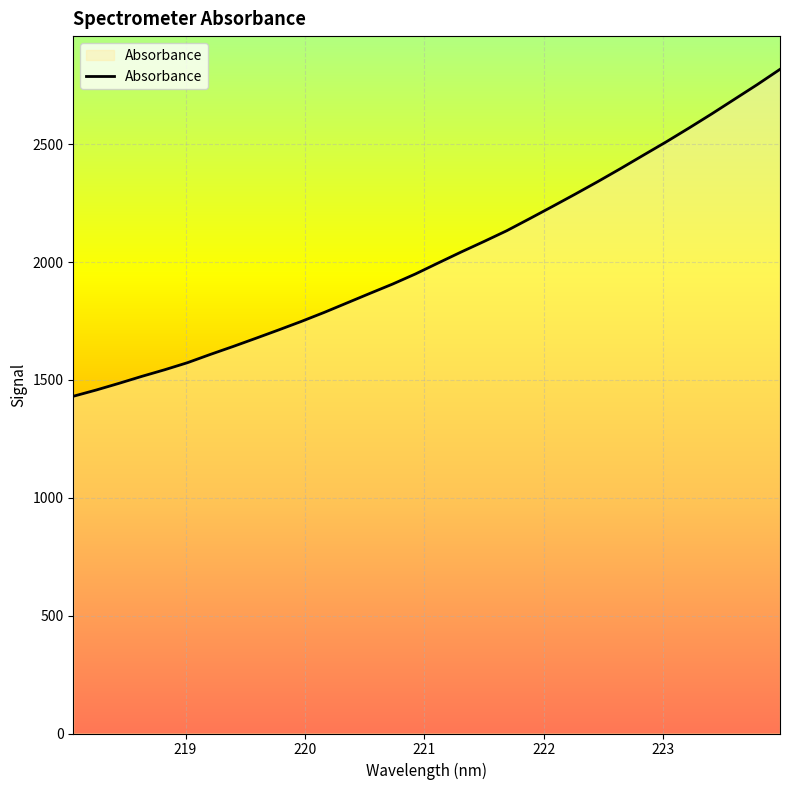

What is the difference between the maximum and minimum values?

1386.9